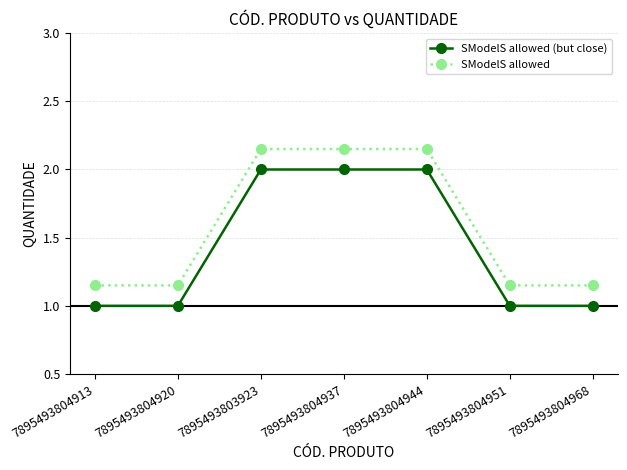

True or false: SModelS allowed (but close) has more than 2 interior local peaks.

False